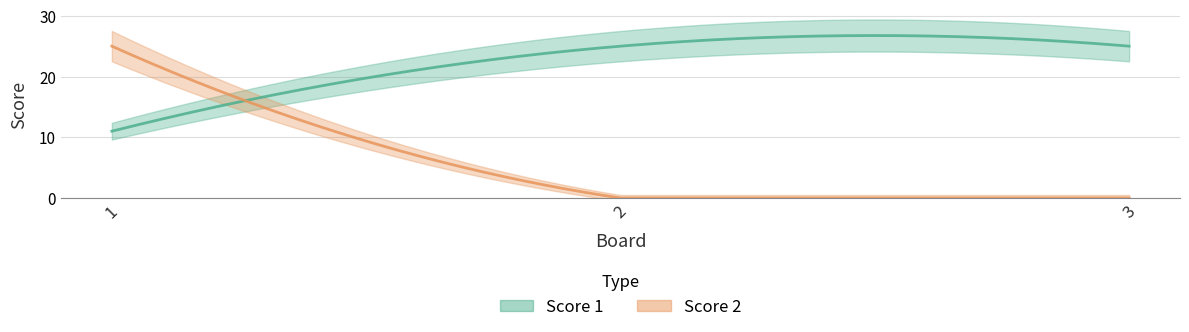

The Score 1 series shows 11 at 1. True or false?

True